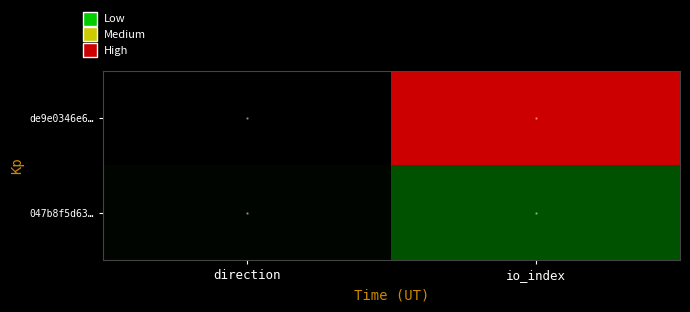

Which series has the widest spread of values?

de9e0346e6…